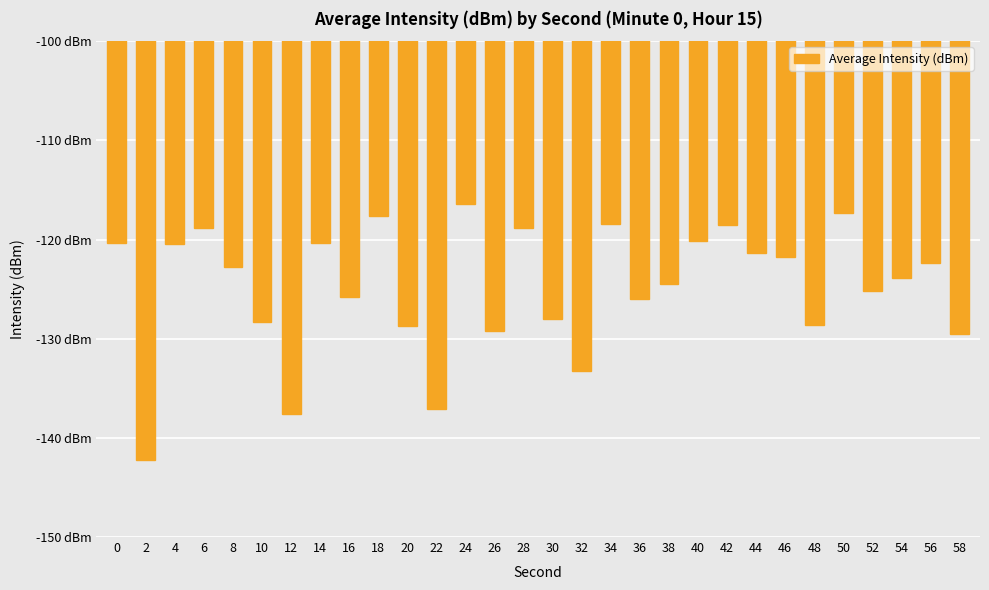

What is the maximum value shown in the chart?

-116.4